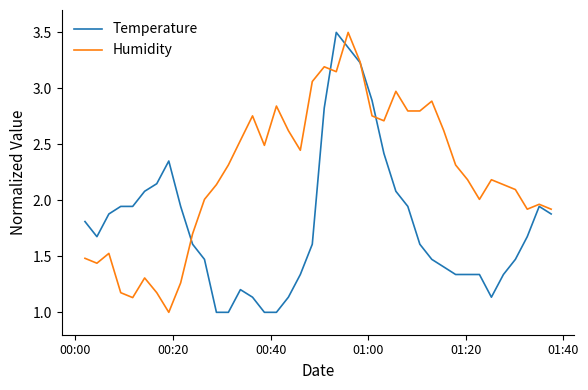

Rank the series by their average value, from lowest to highest.

Temperature, Humidity